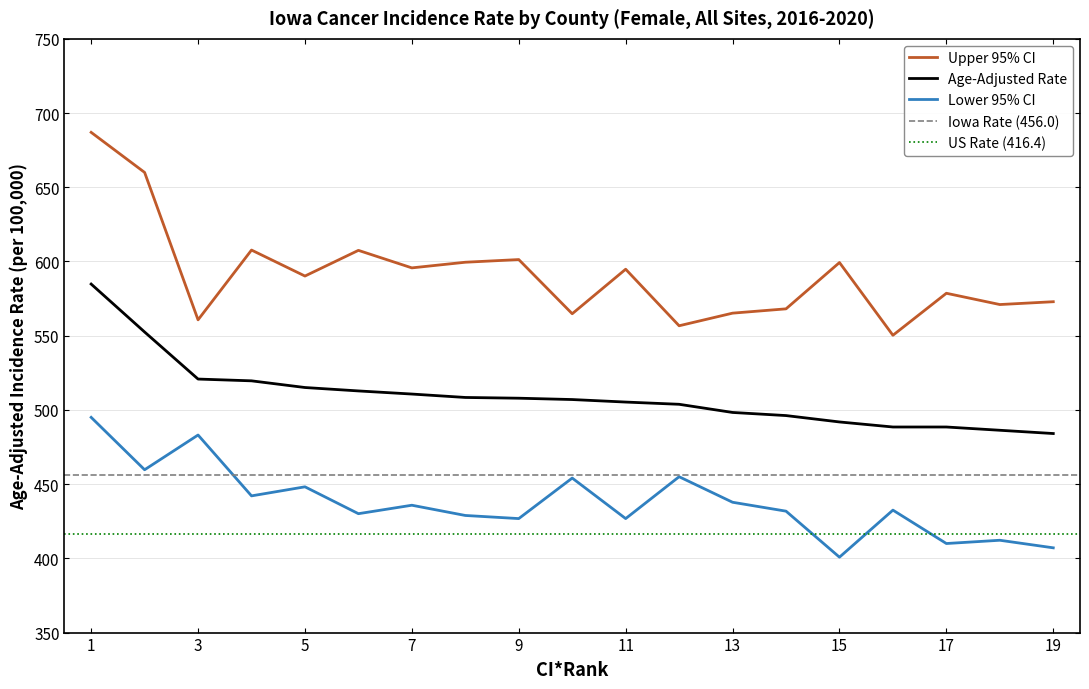

The value of Lower 95% CI at 13 is 591.5. True or false?

False